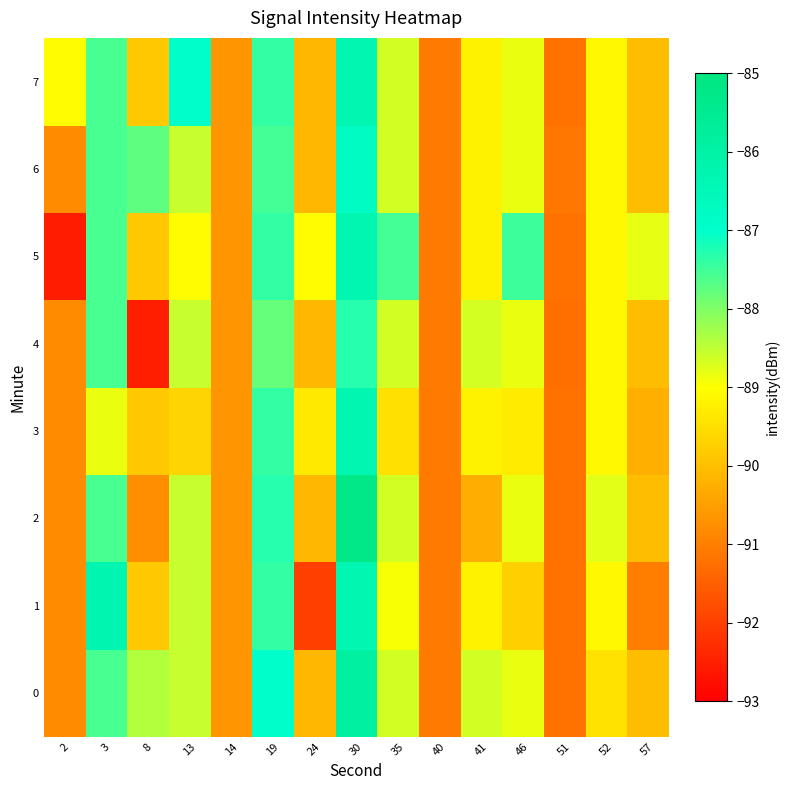

What is the maximum value shown in the chart?

-85.2